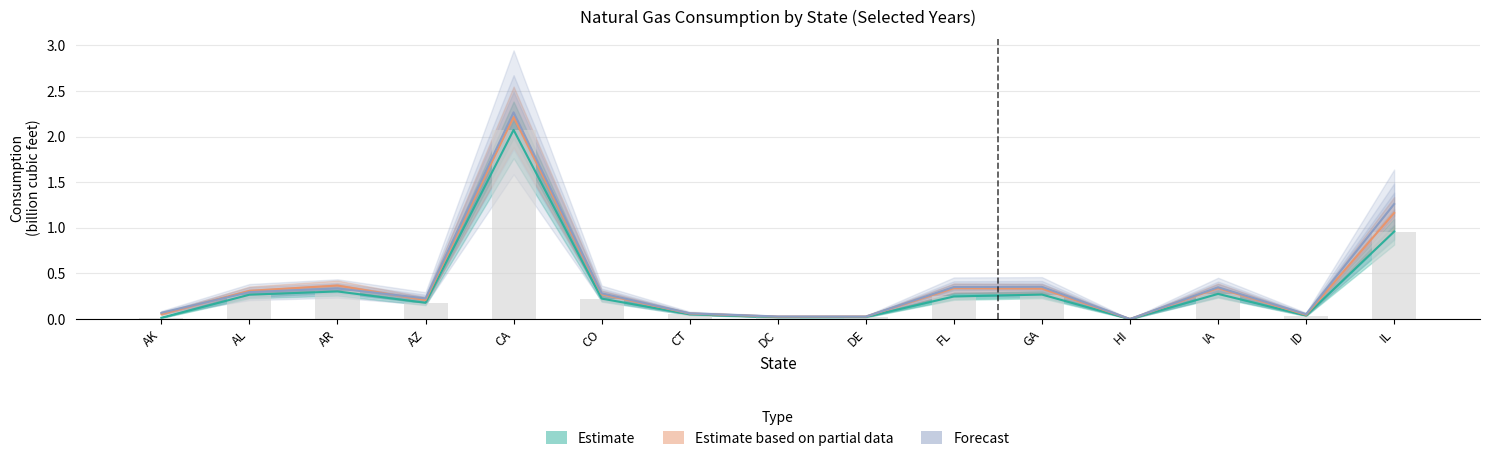

What is the maximum value for Estimate based on partial data?

2.2